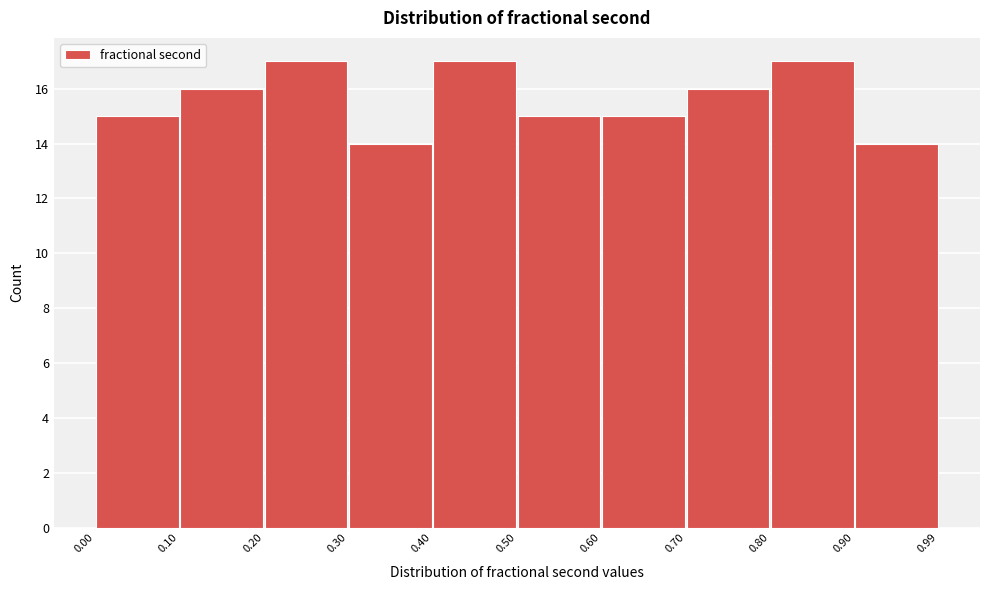

Reading left to right, list every bar in this chart as the range it spans on the x-axis followed by its height. The values are not printed on the chart, so give them approximately, as read against the axis.

0.00 to 0.10: 15
0.10 to 0.20: 16
0.20 to 0.30: 17
0.30 to 0.40: 14
0.40 to 0.50: 17
0.50 to 0.60: 15
0.60 to 0.70: 15
0.70 to 0.80: 16
0.80 to 0.90: 17
0.90 to 0.99: 14